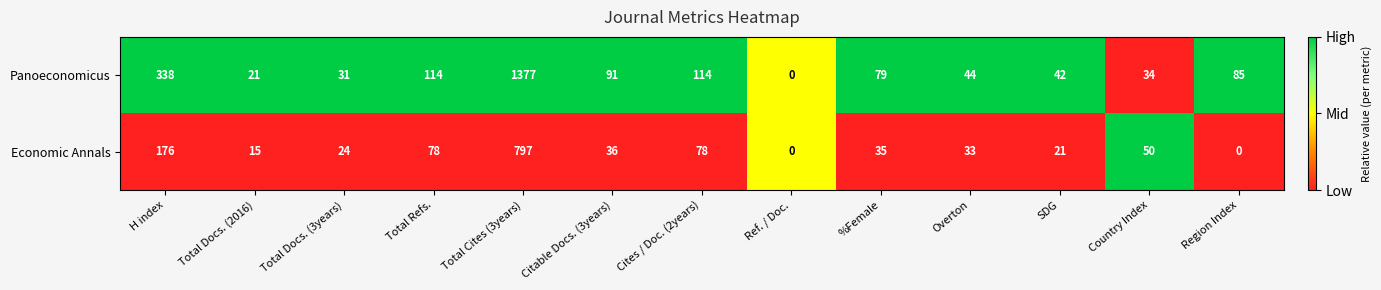

The value of Panoeconomicus at Citable Docs. (3years) is 91. True or false?

True